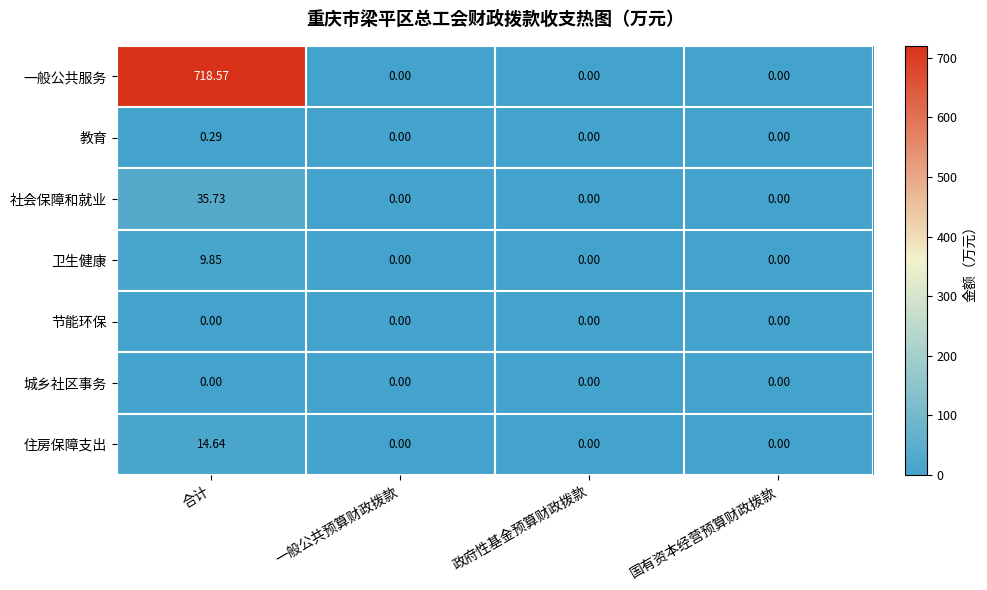

Which series has the largest total across all categories?

一般公共服务